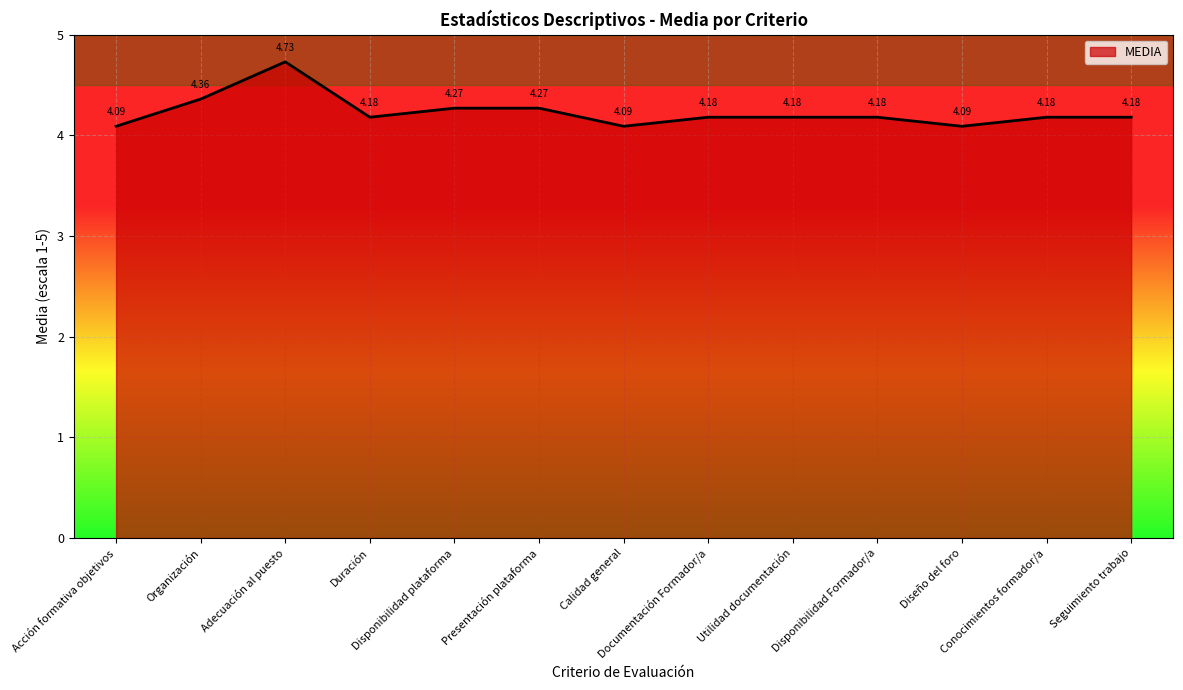

Which has a higher value, Calidad general or Acción formativa objetivos?

Calidad general